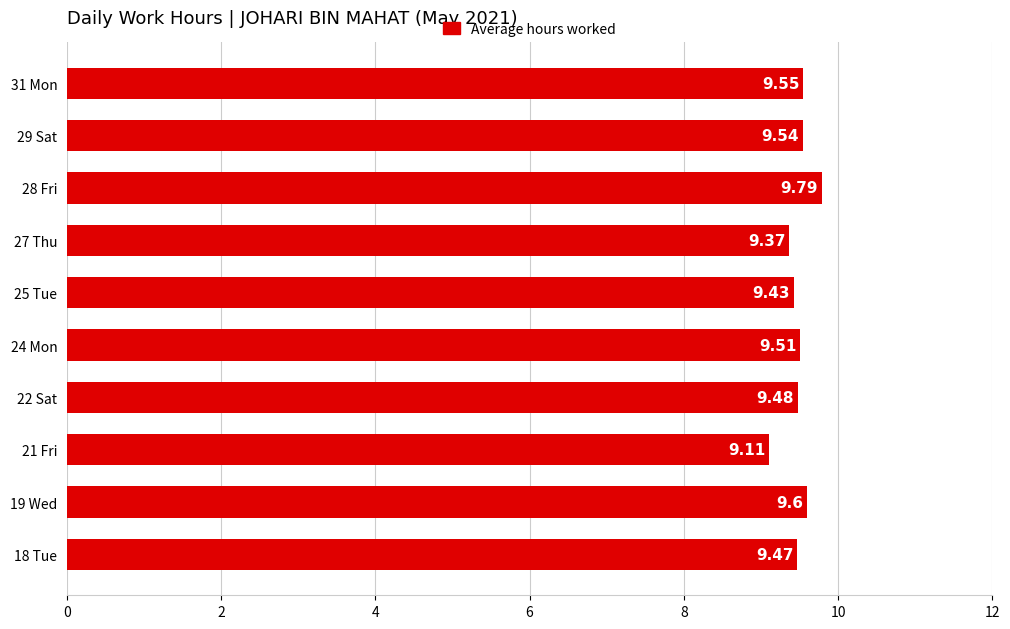

List the labels in order of value, smallest first.

21 Fri, 27 Thu, 25 Tue, 18 Tue, 22 Sat, 24 Mon, 29 Sat, 31 Mon, 19 Wed, 28 Fri